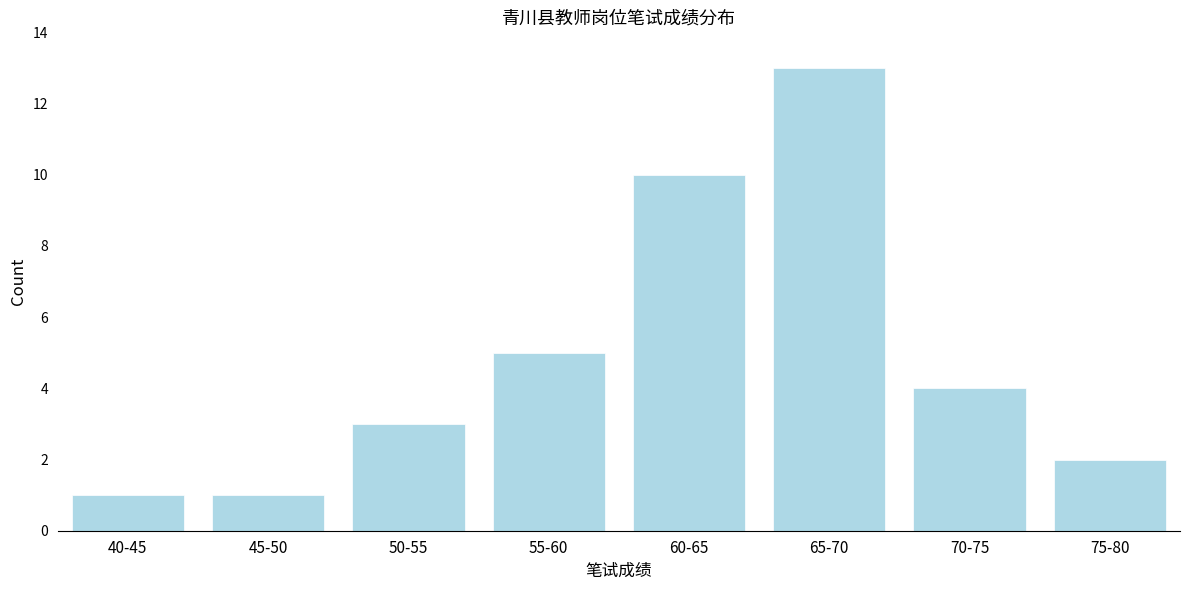

Reading right to left, list all the values displayed in this chart.

2	4	13	10	5	3	1	1